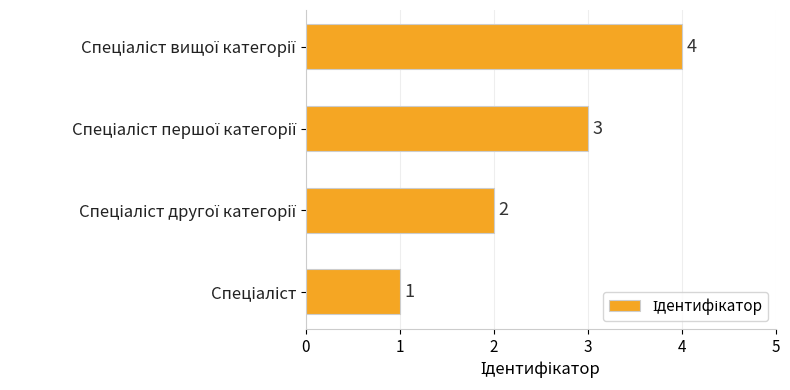

What is the difference between the maximum and minimum values?

3